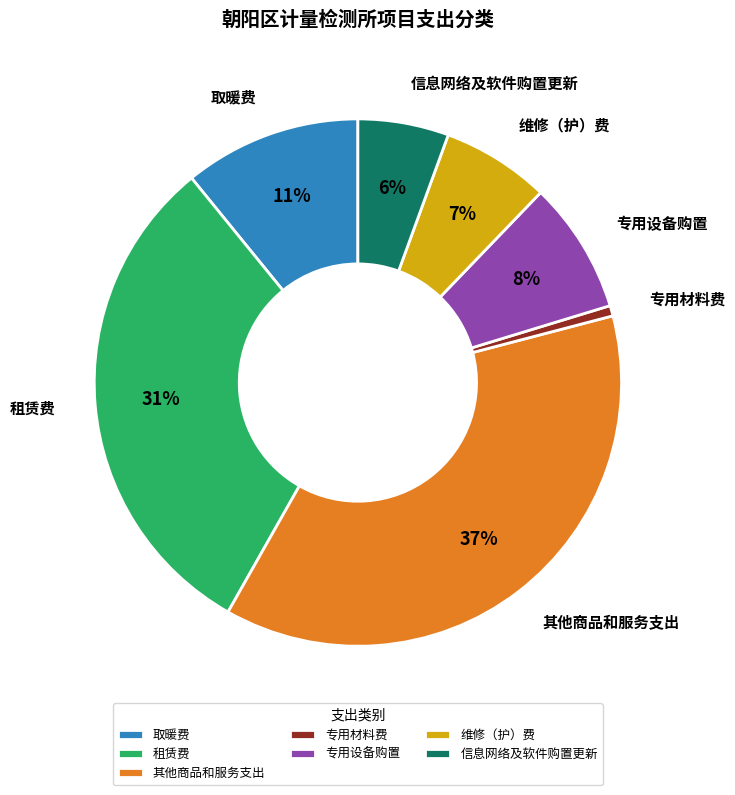

Count the number of slices in the pie.

7